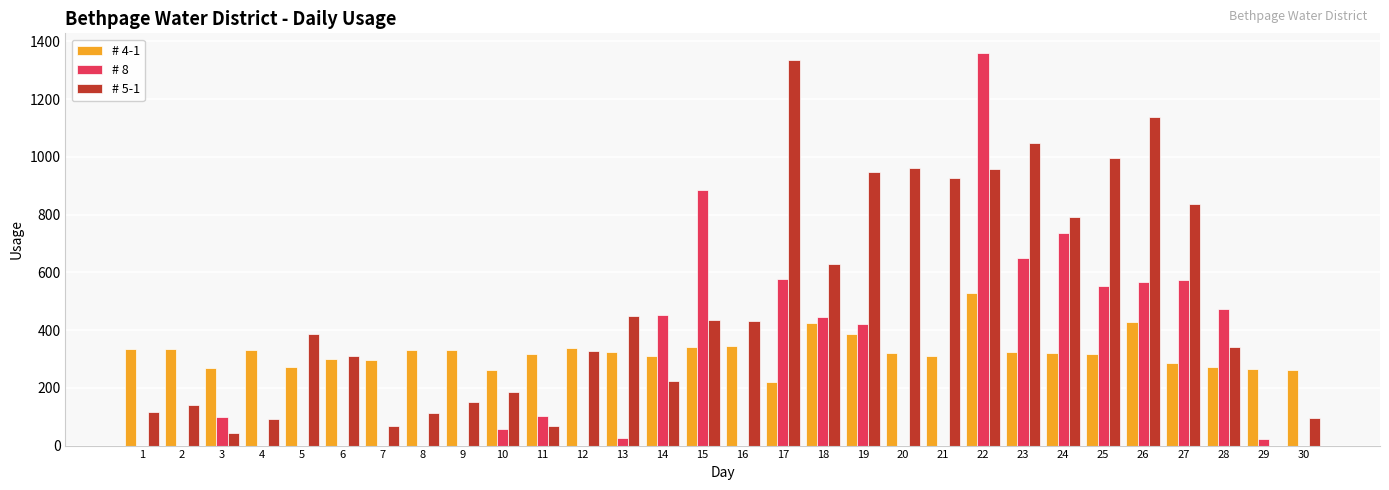

The value of # 8 at 24 is 738. True or false?

True